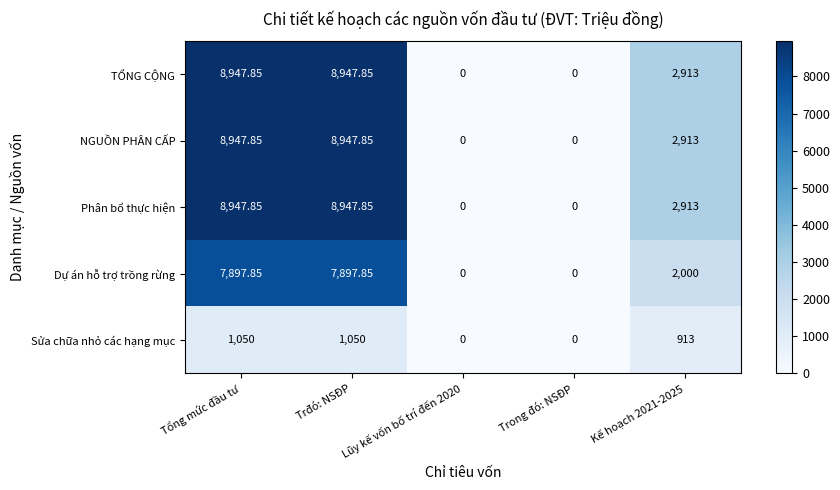

Where does the Dự án hỗ trợ trồng rừng series first go above 2000?

Tổng mức đầu tư